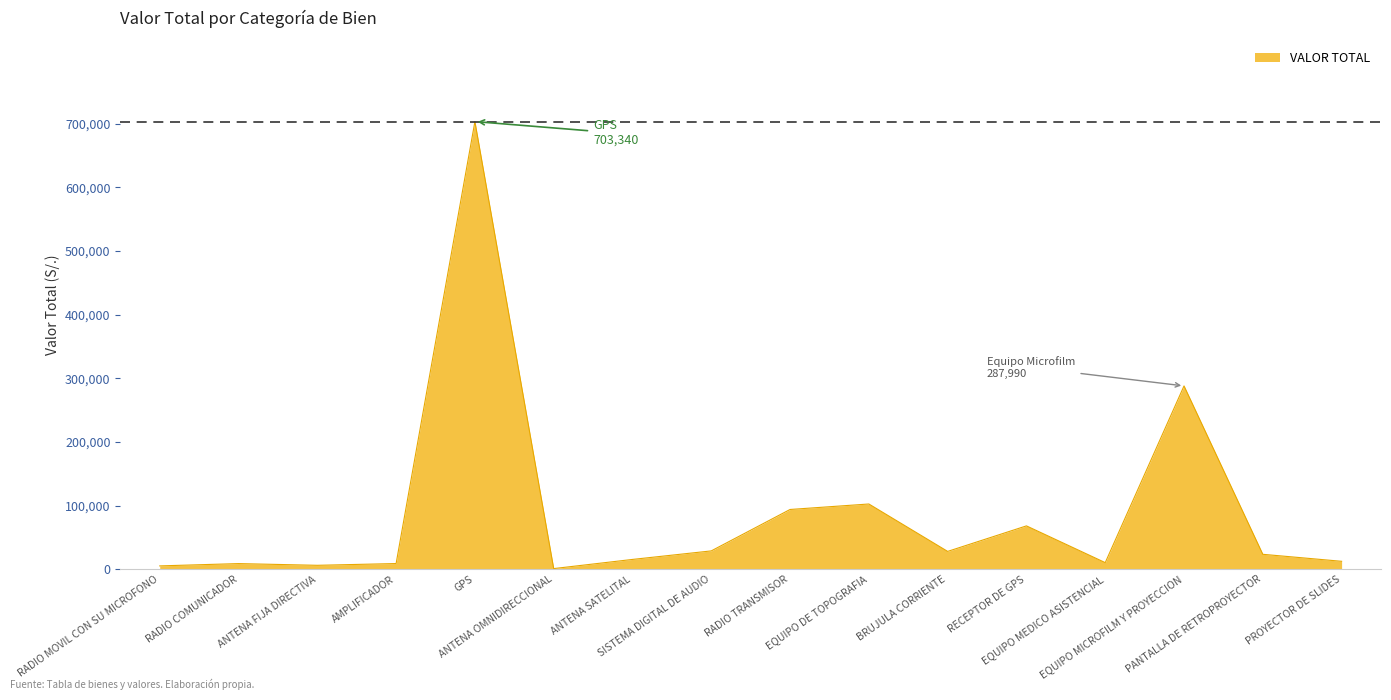

What is the greatest value displayed?

703340.0